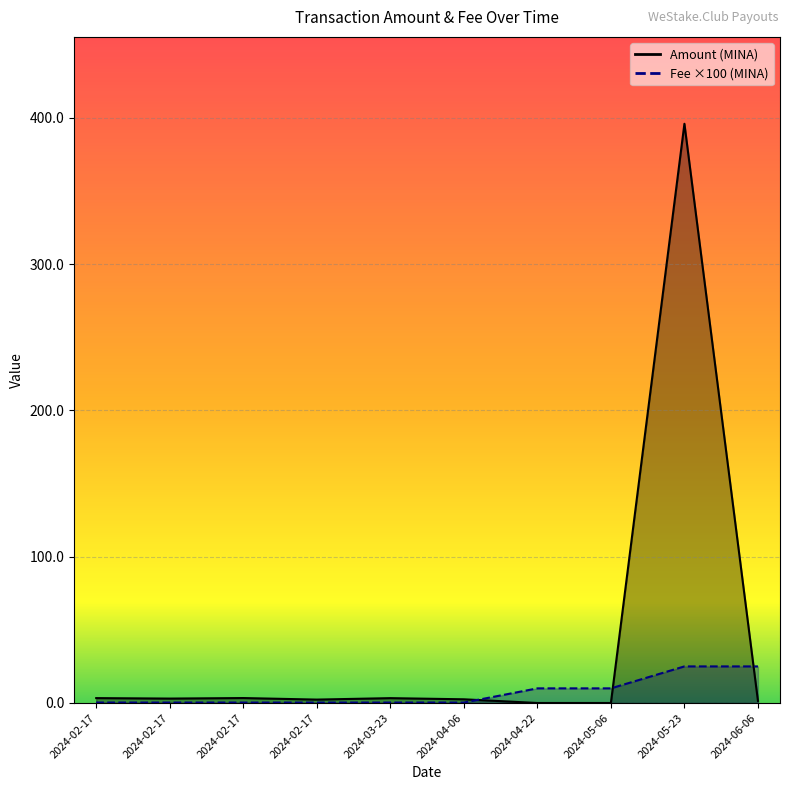

How many interior local peaks does the Amount series have?

3